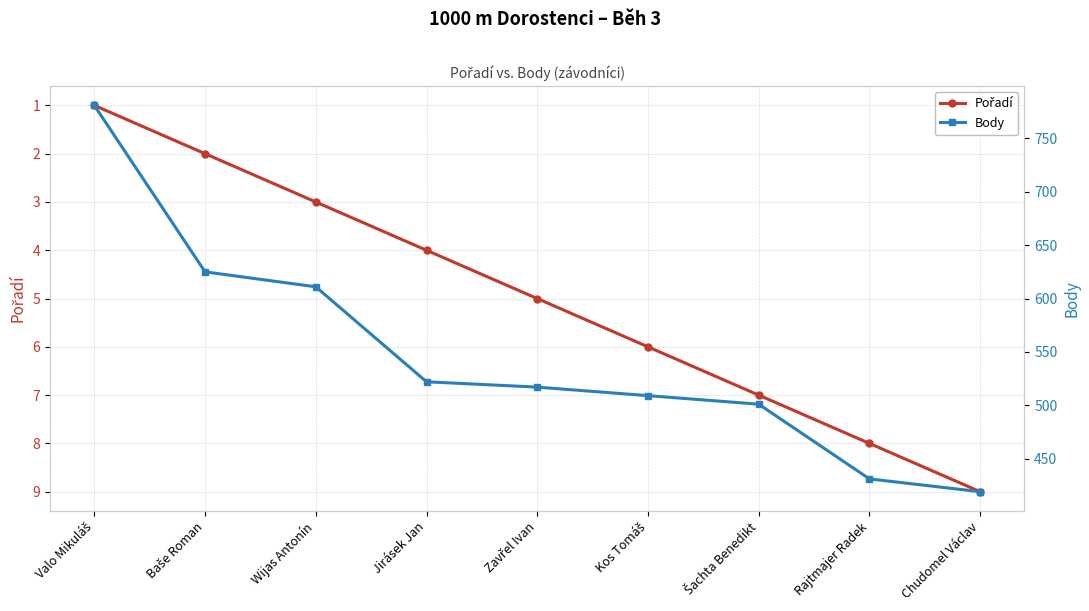

Which label corresponds to the largest value in the chart?

Valo Mikuláš